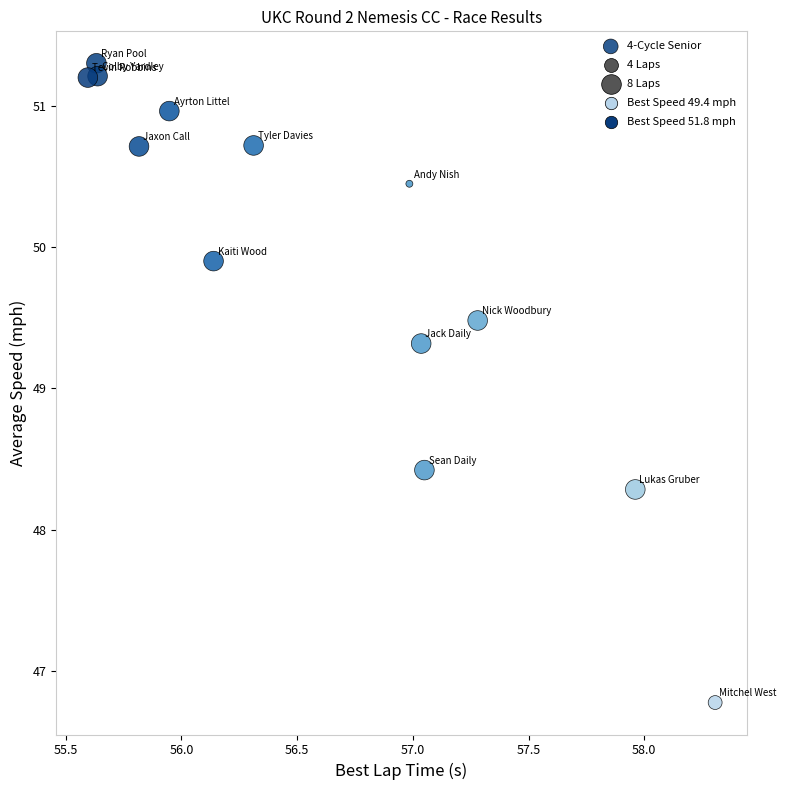

What is the range of Y values (max minus min)?

4.5